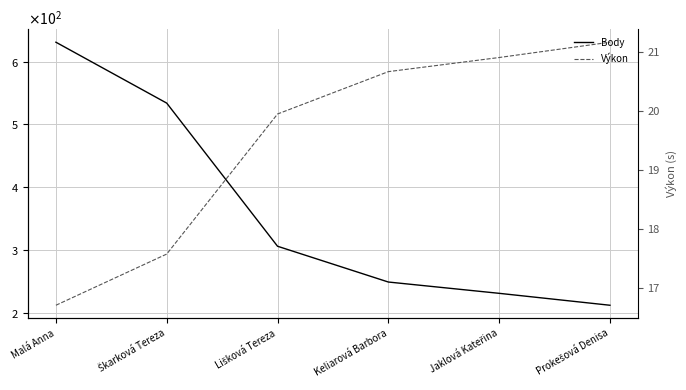

Is this an area chart (filled region under the line)?

No